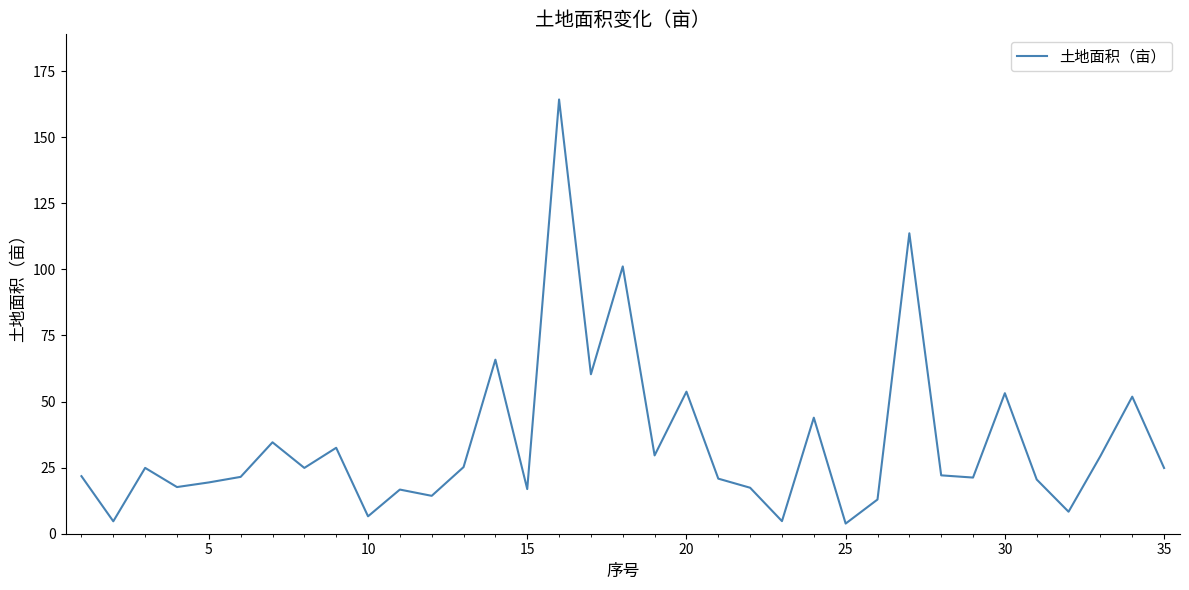

How many lines are shown in the chart?

1